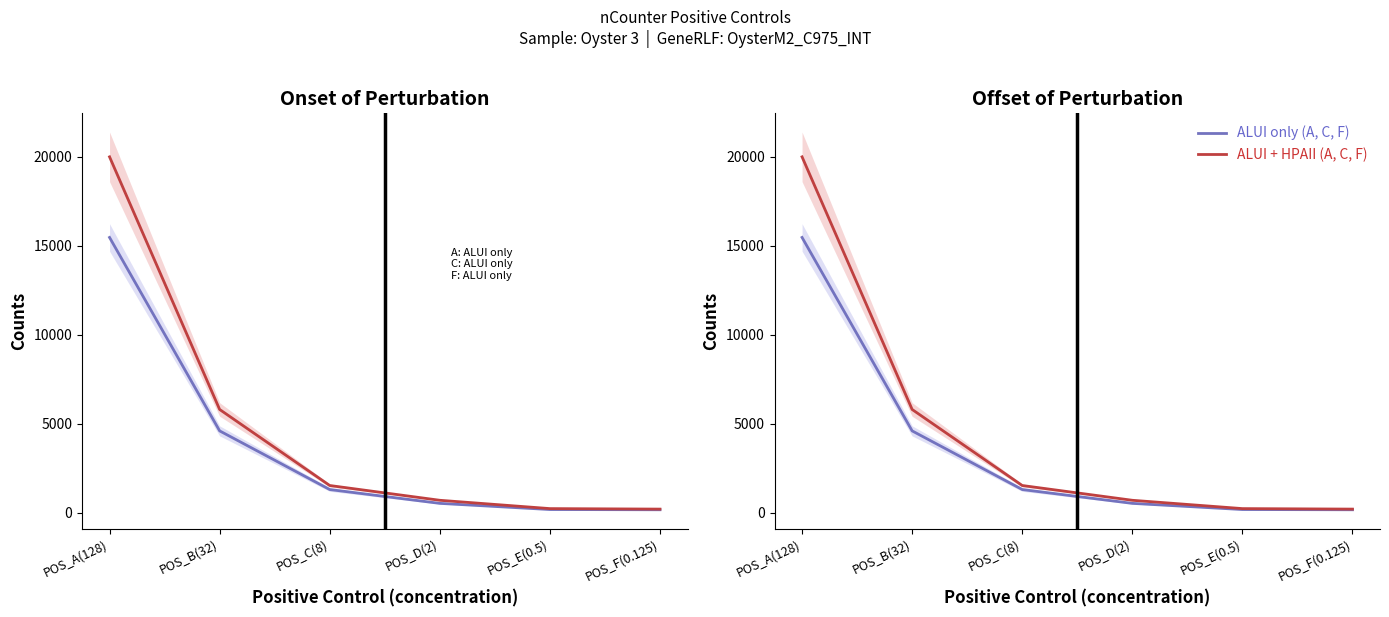

The value of ALUI only (A, C, F) at POS_C(8) is 525.8. True or false?

False